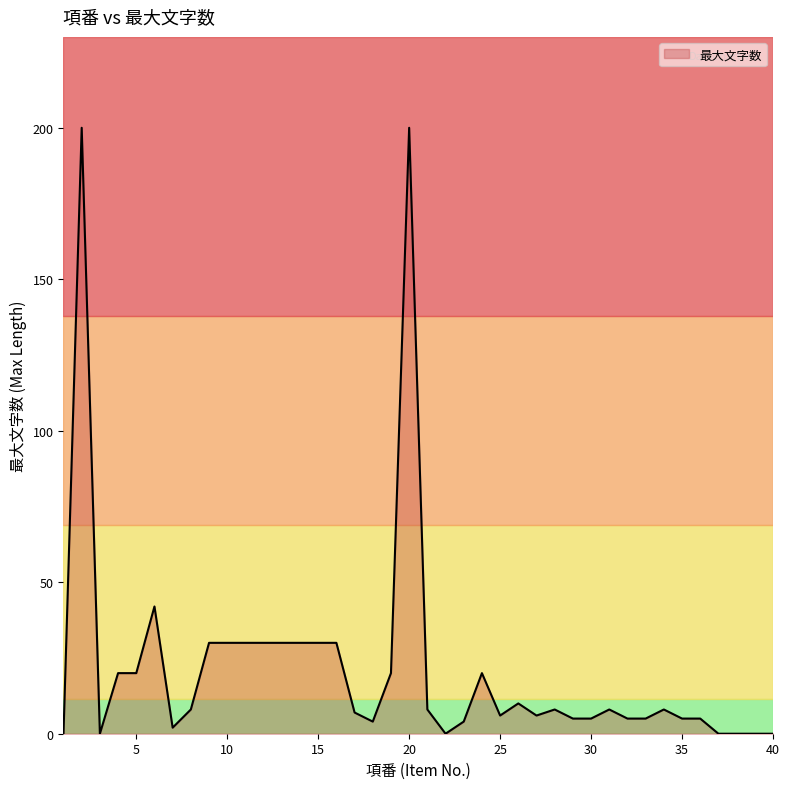

Does the chart display data point markers on the line(s)?

No